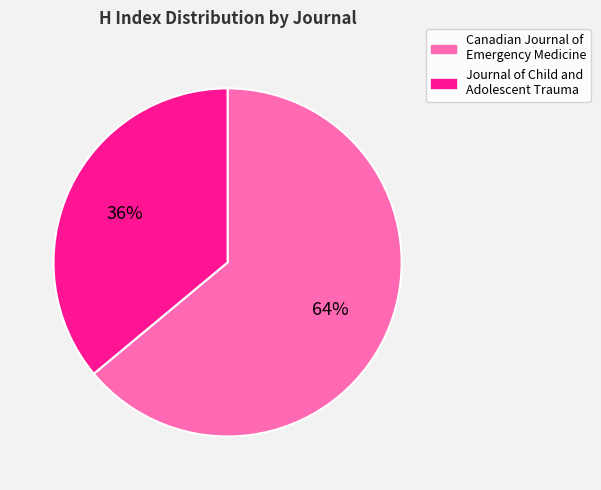

Between Canadian Journal of Emergency Medicine and Journal of Child and Adolescent Trauma, which is larger?

Canadian Journal of Emergency Medicine